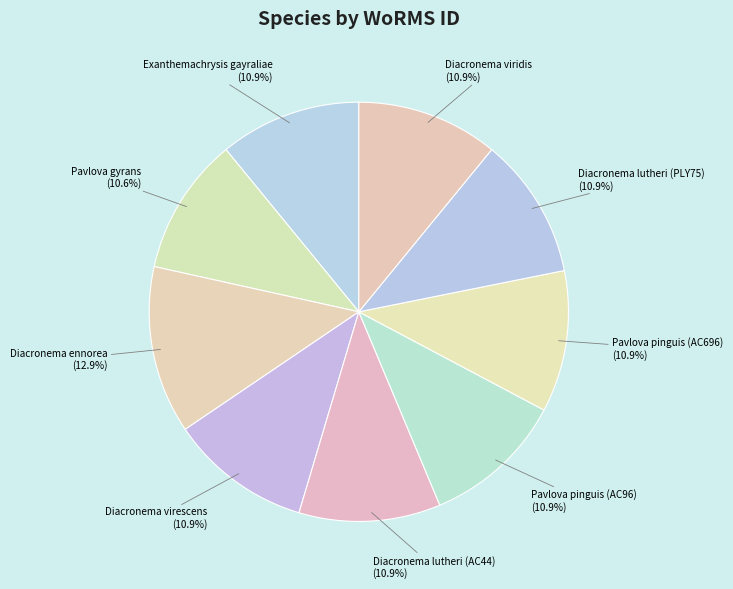

What percentage is the Diacronema virescens slice, to the nearest percent?

11%